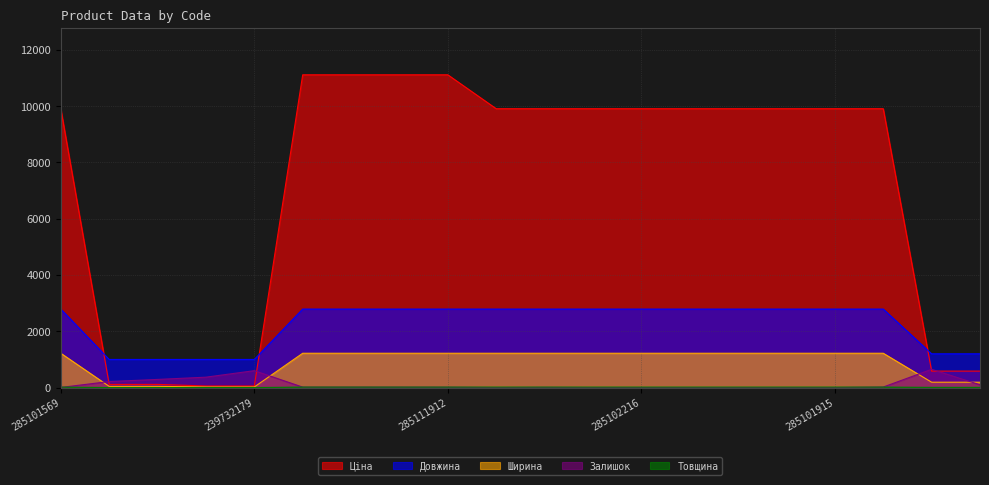

At 285102044, list the series in order from smallest to largest.

Залишок, Товщина, Ширина, Довжина, Ціна